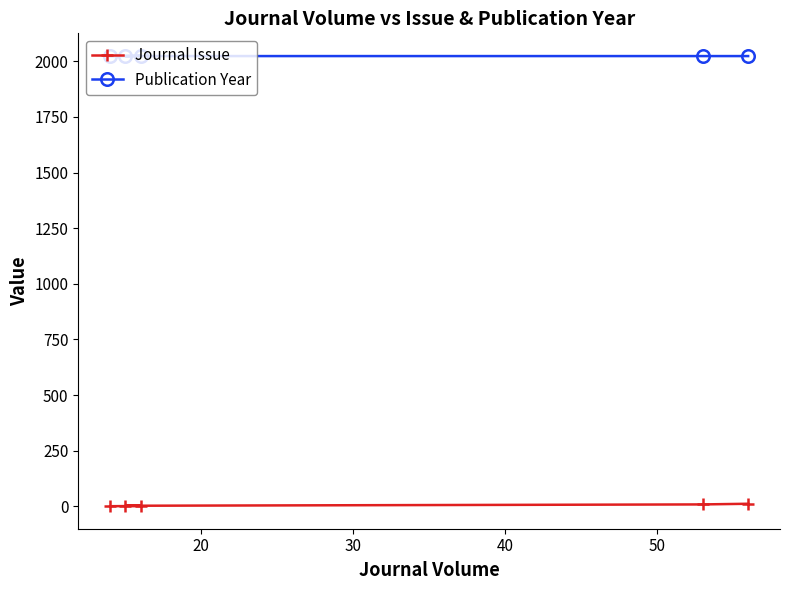

What is the sum of all Publication Year values?

10115